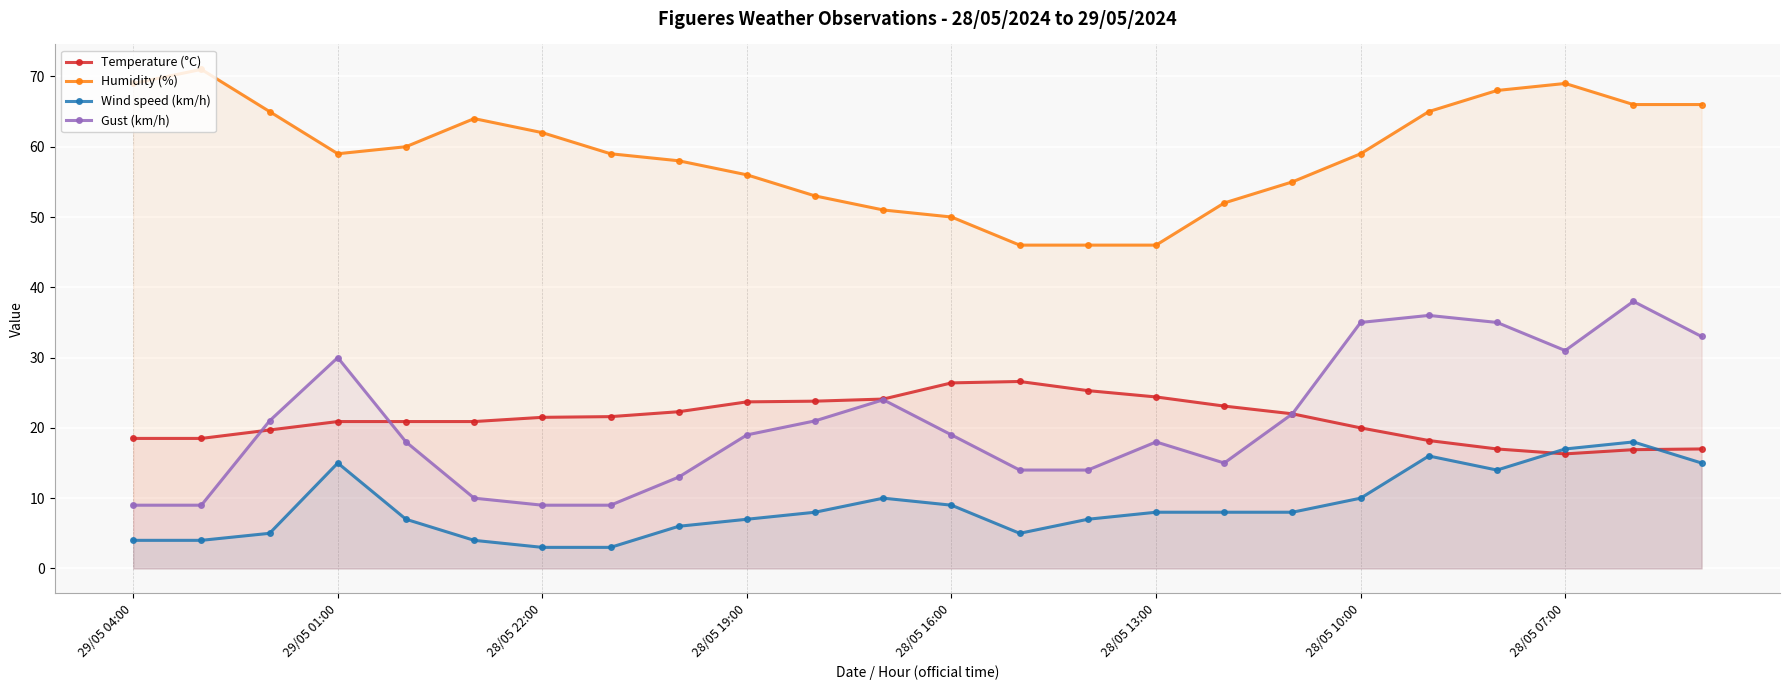

Reading left to right, what are all the values shown in this chart?

Temperature (°C): 18.5	18.5	19.7	20.9	20.9	20.9	21.5	21.6	22.3	23.7	23.8	24.1	26.4	26.6	25.3	24.4	23.1	22.0	20.0	18.2	17.0	16.3	16.9	17.0
Humidity (%): 69.0	71.0	65.0	59.0	60.0	64.0	62.0	59.0	58.0	56.0	53.0	51.0	50.0	46.0	46.0	46.0	52.0	55.0	59.0	65.0	68.0	69.0	66.0	66.0
Wind speed (km/h): 4.0	4.0	5.0	15.0	7.0	4.0	3.0	3.0	6.0	7.0	8.0	10.0	9.0	5.0	7.0	8.0	8.0	8.0	10.0	16.0	14.0	17.0	18.0	15.0
Gust (km/h): 9.0	9.0	21.0	30.0	18.0	10.0	9.0	9.0	13.0	19.0	21.0	24.0	19.0	14.0	14.0	18.0	15.0	22.0	35.0	36.0	35.0	31.0	38.0	33.0